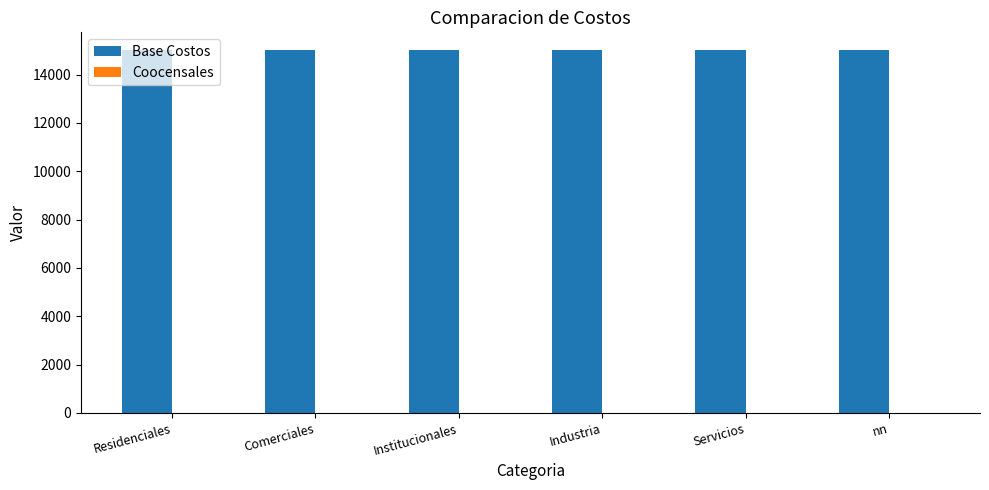

The Base Costos series shows 26287 at Servicios. True or false?

False